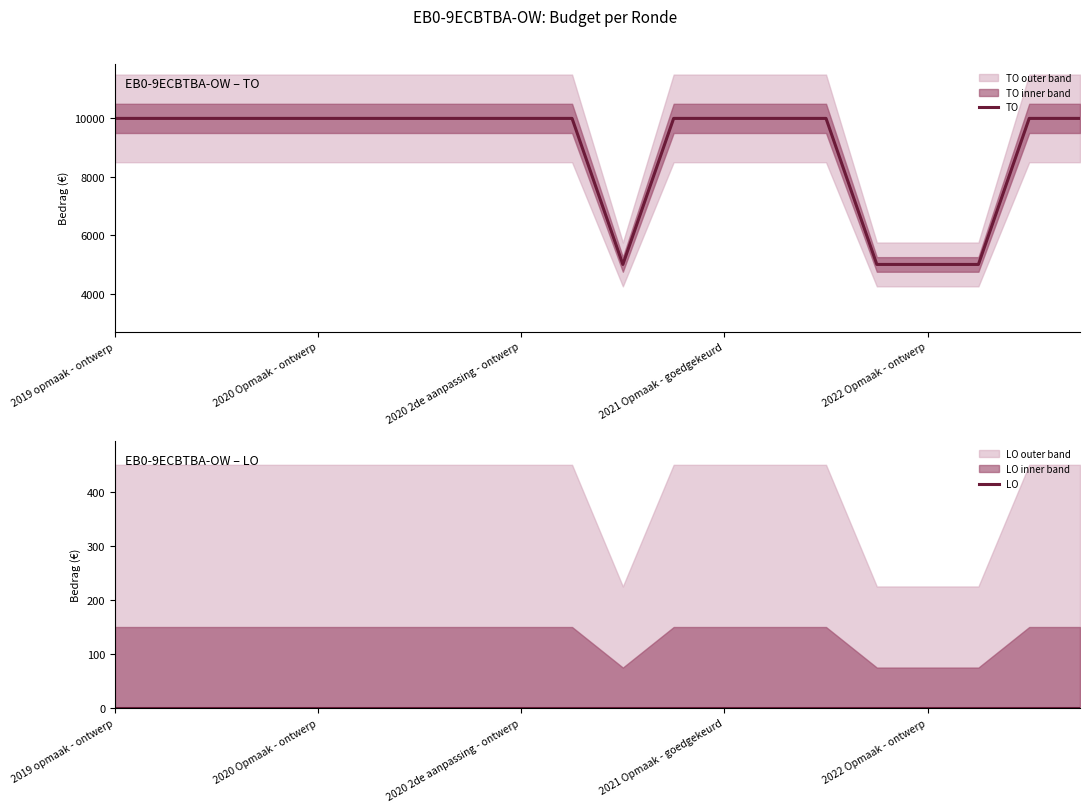

What is the maximum value for TO?

10000